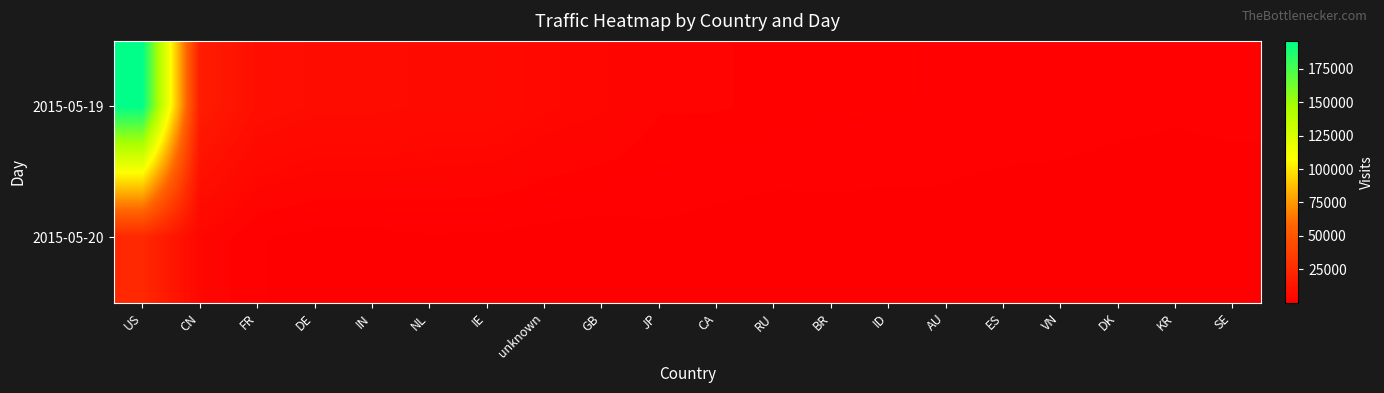

Which series has the largest range (max minus min)?

2015-05-19